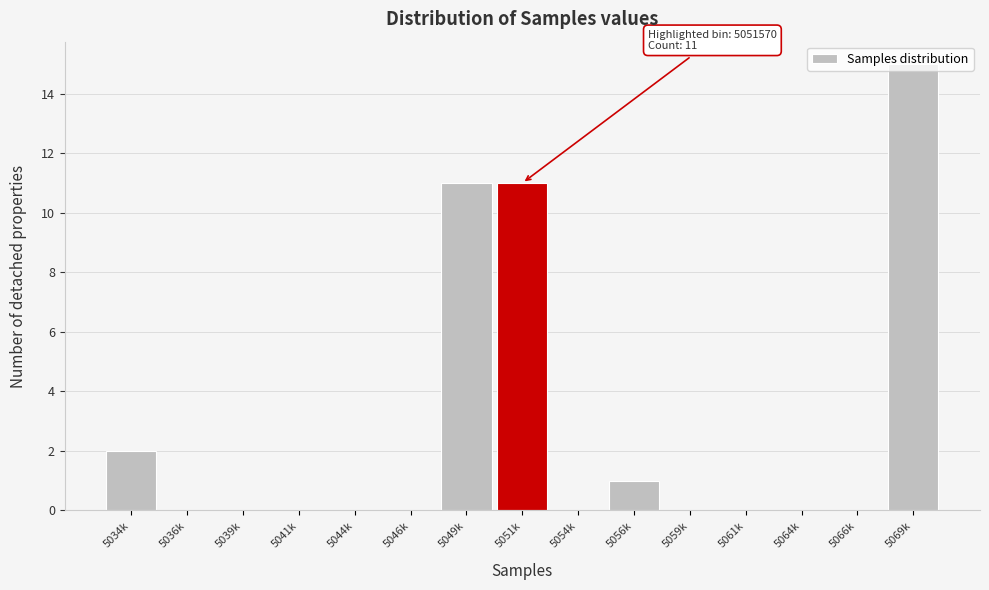

What is the greatest value displayed?

15